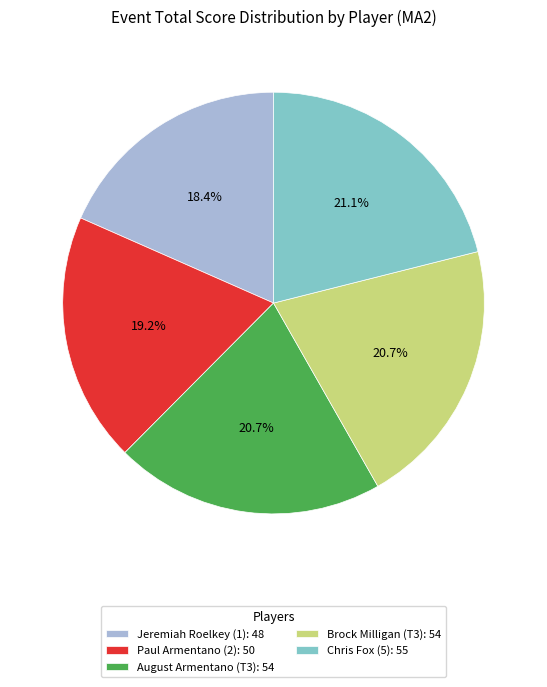

How much of the chart is everything except Paul Armentano (2): 50?

80.8%